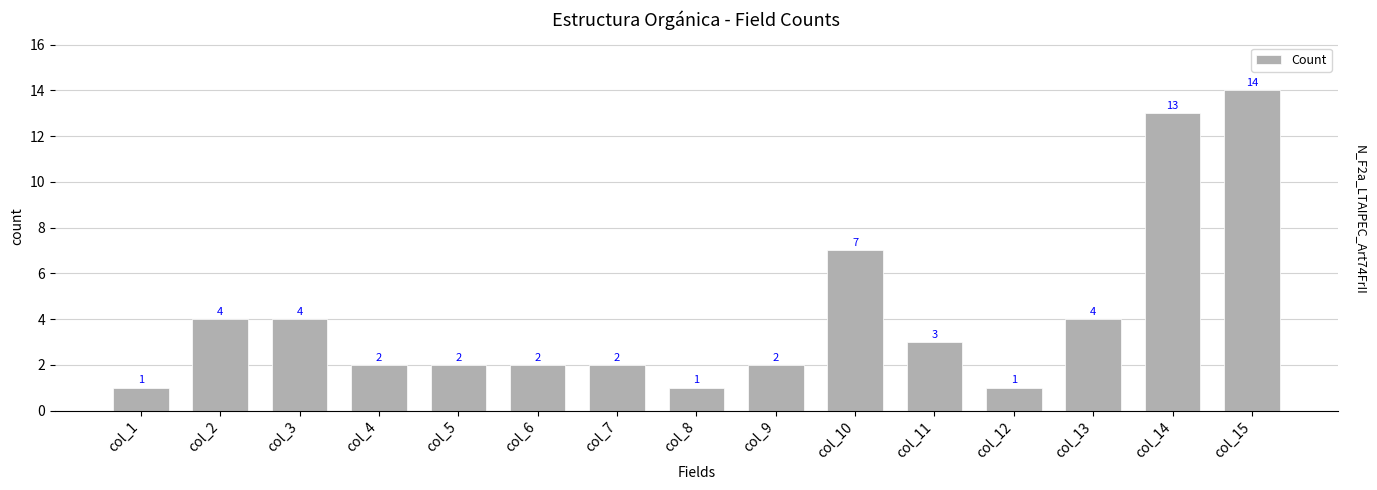

What is the value of the 1st bar from the left?

1